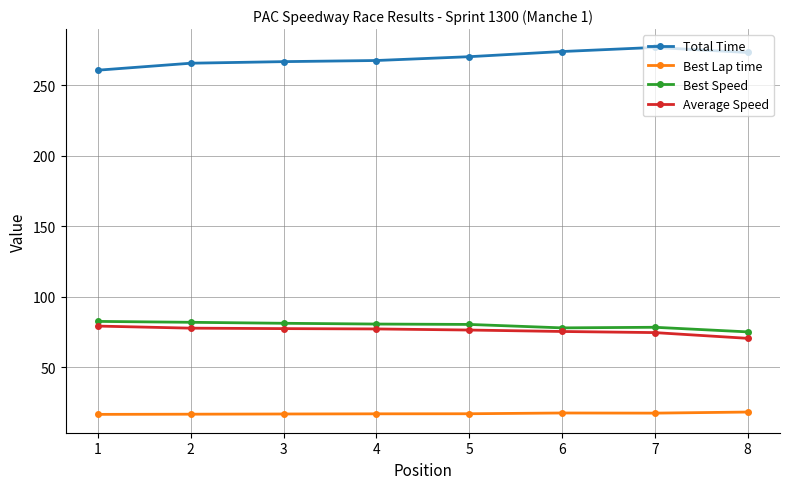

What is the difference between the highest and lowest values at 4?

250.6